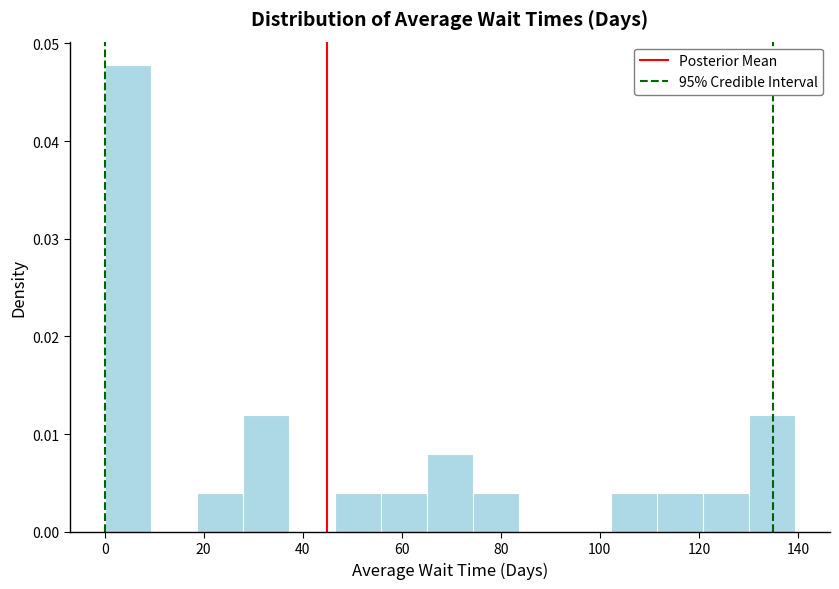

What is the height of the bar covering 120 to 130 on the x-axis? Neither the bar edges nor the heights are printed on the chart, so give them approximately, as read against the axes.

0.004